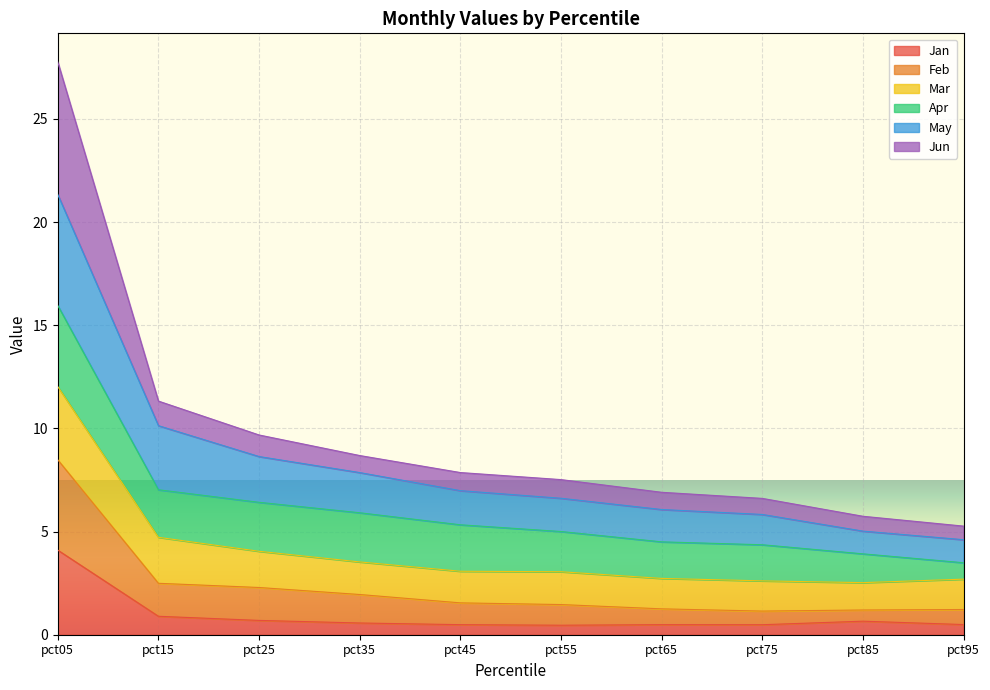

Does the chart display data point markers on the line(s)?

No